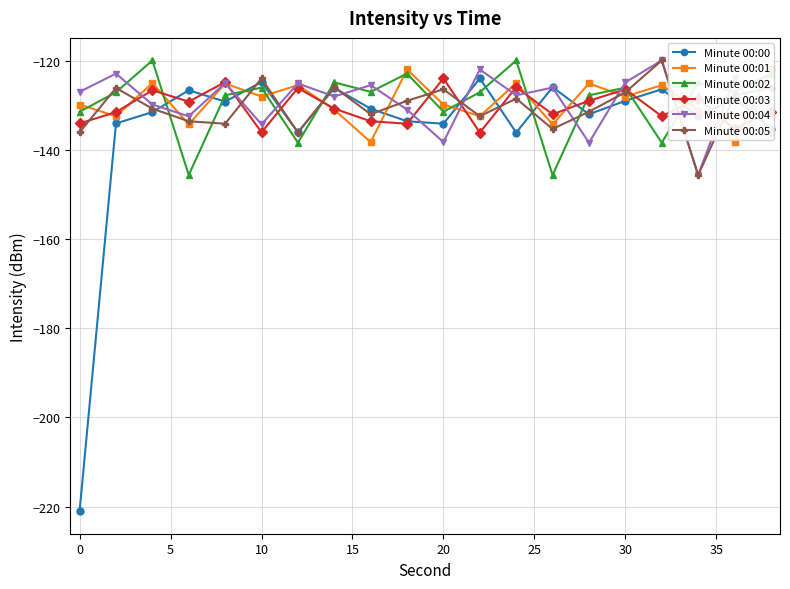

Which series has the largest total across all categories?

Minute 00:02